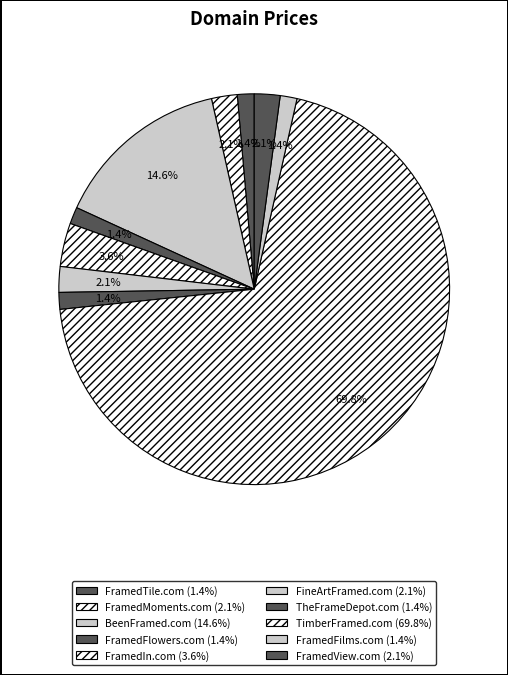

Is it true that FramedFilms.com is 1% of the pie?

True